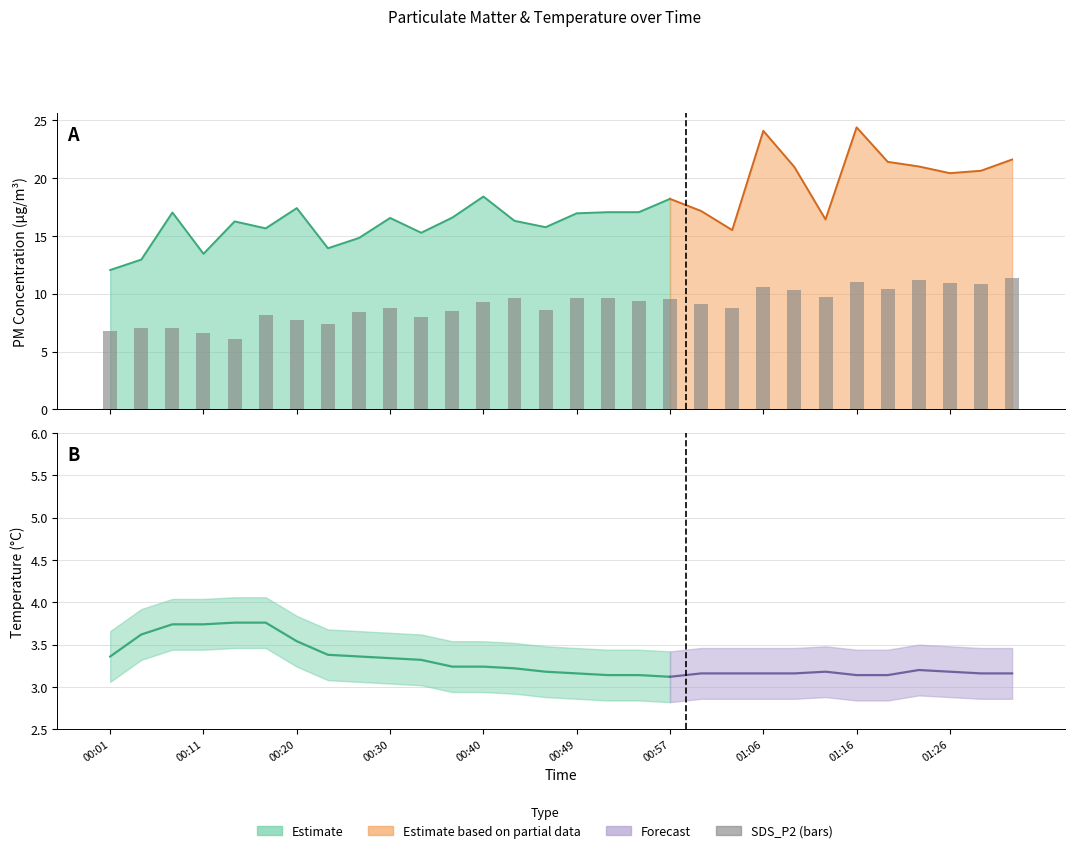

What is the change in value from 00:57 to 28?

+3.1